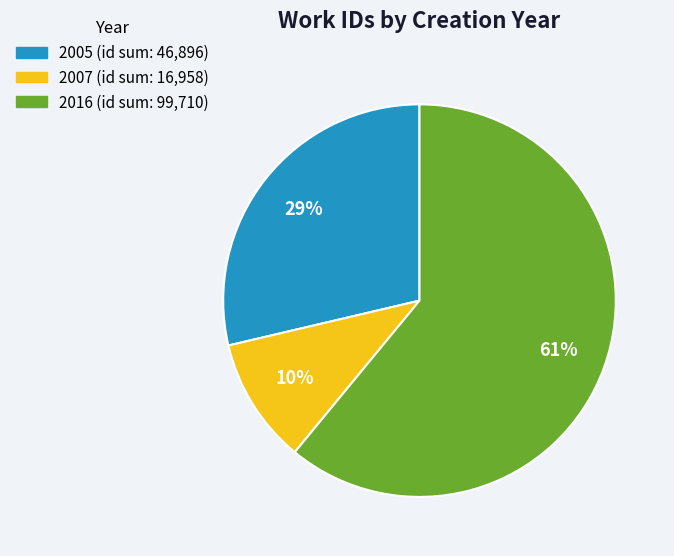

Is there a majority slice in this chart?

Yes